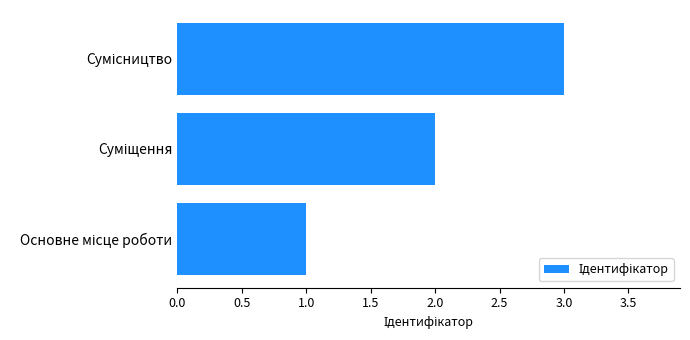

What is the greatest value displayed?

3